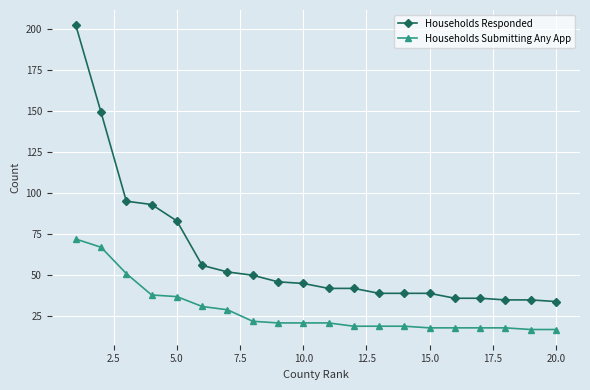

Which series has the widest spread of values?

Households Responded